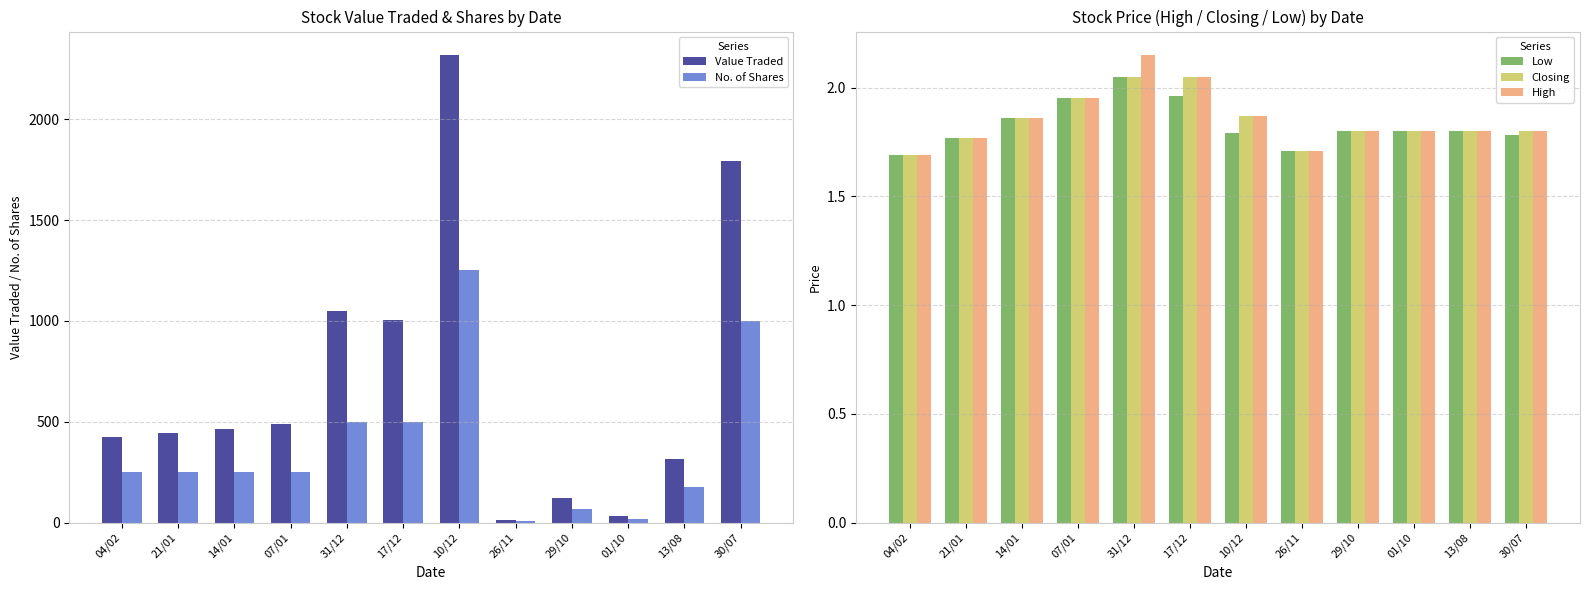

What is the label of the 3rd bar from the left?

14/01